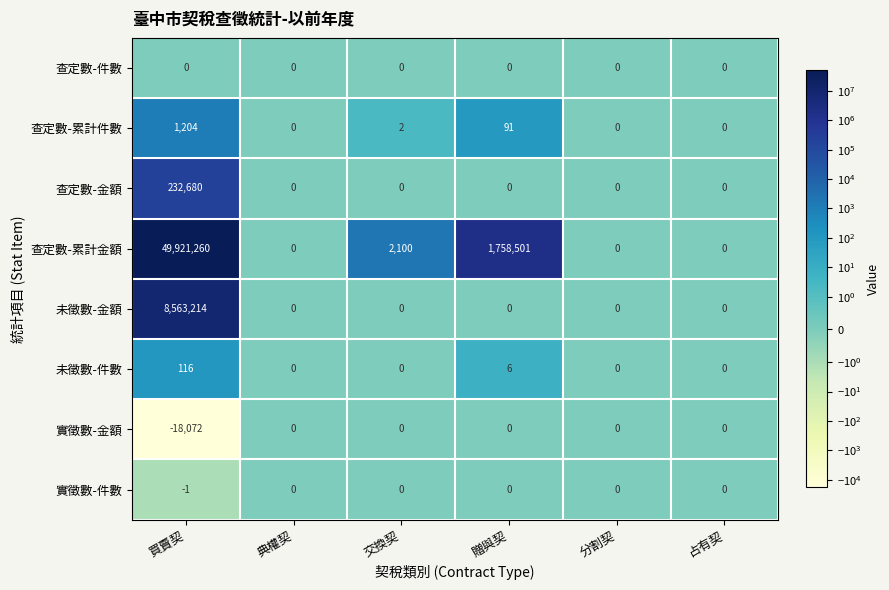

What is the difference between the maximum and minimum values in the 未徵數-件數 series?

116